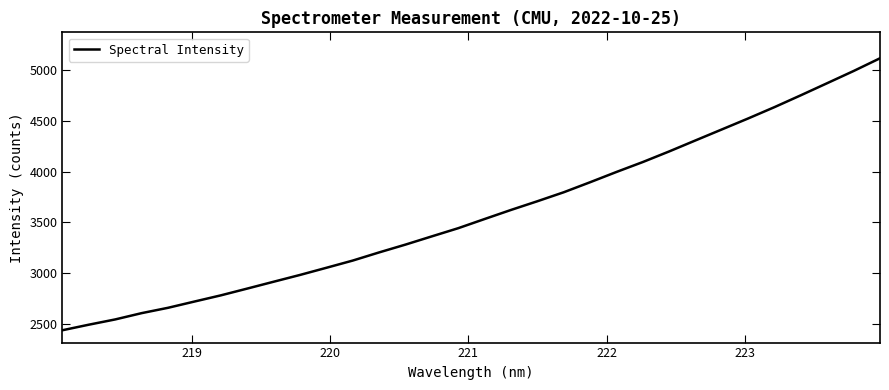

What is the minimum value shown in the chart?

2434.8